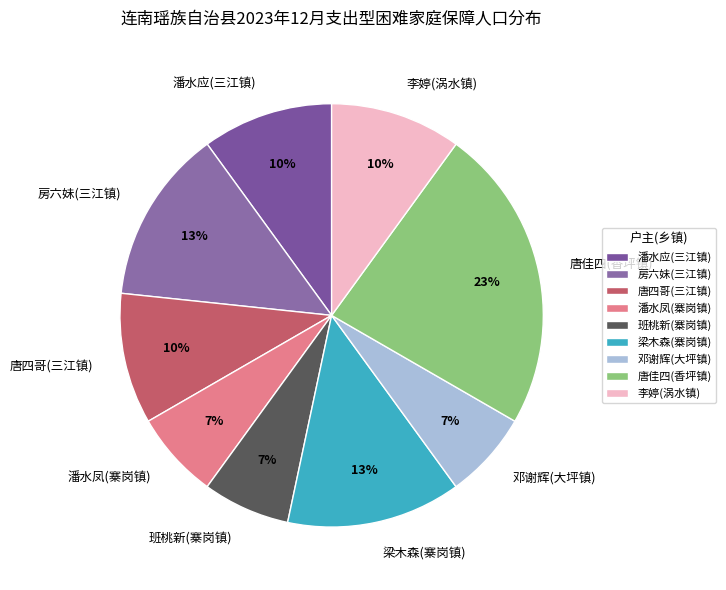

What is the largest slice in the pie chart?

唐佳四(香坪镇)